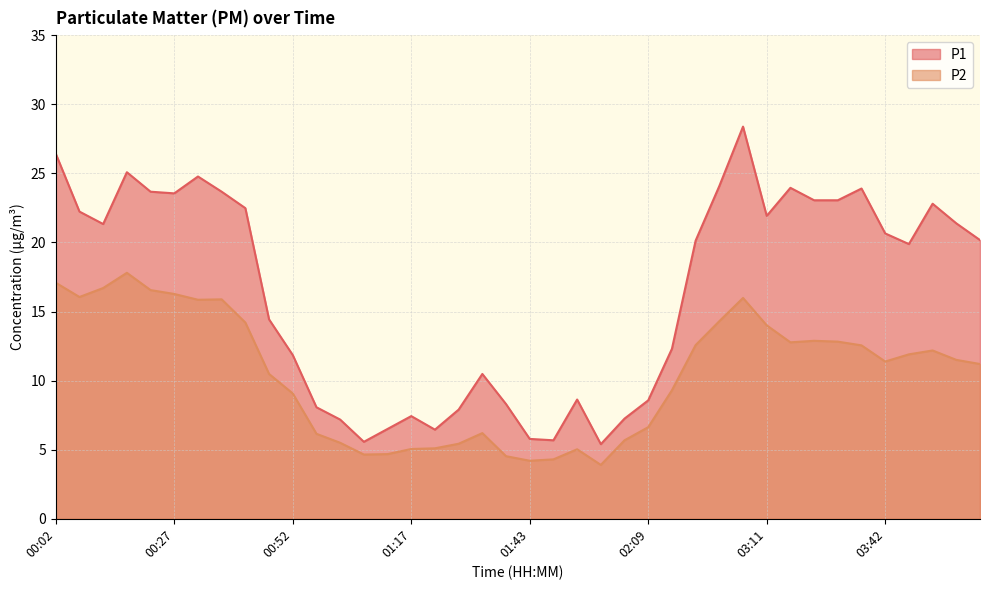

What is the greatest value displayed?

28.4